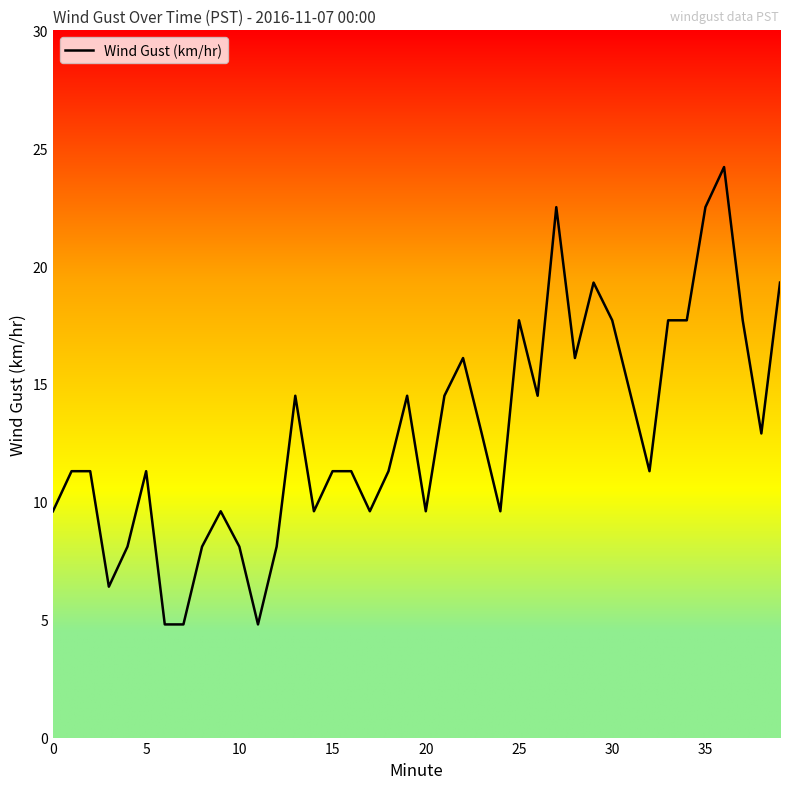

What is the difference between the maximum and minimum values?

19.4